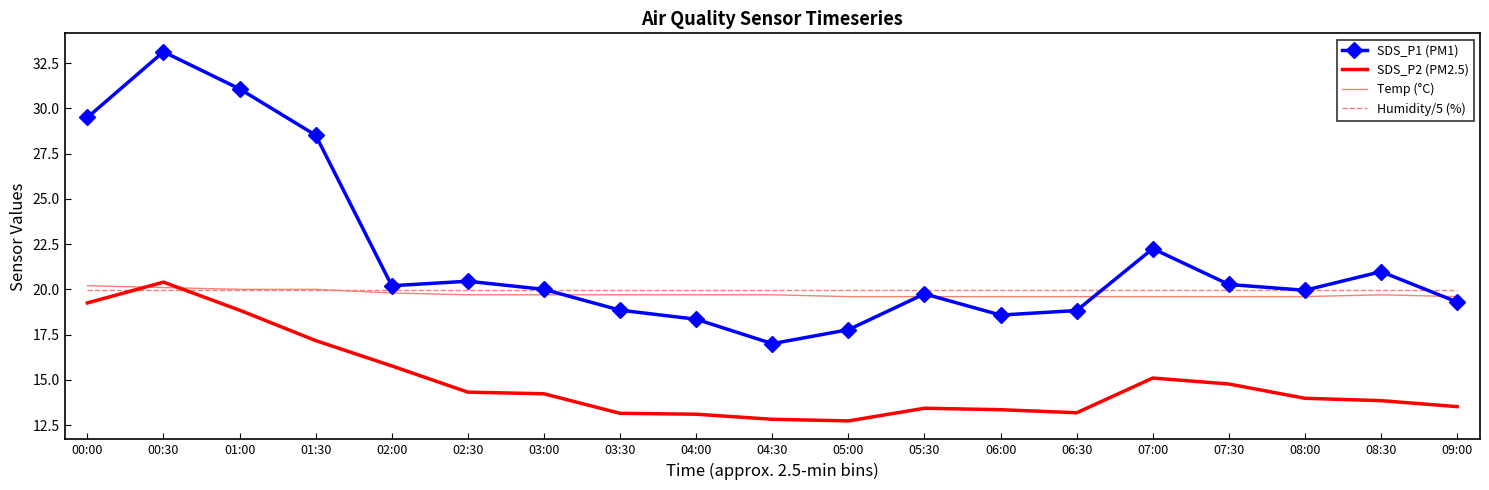

The Humidity/5 (%) series shows 11.2 at 02:30. True or false?

False